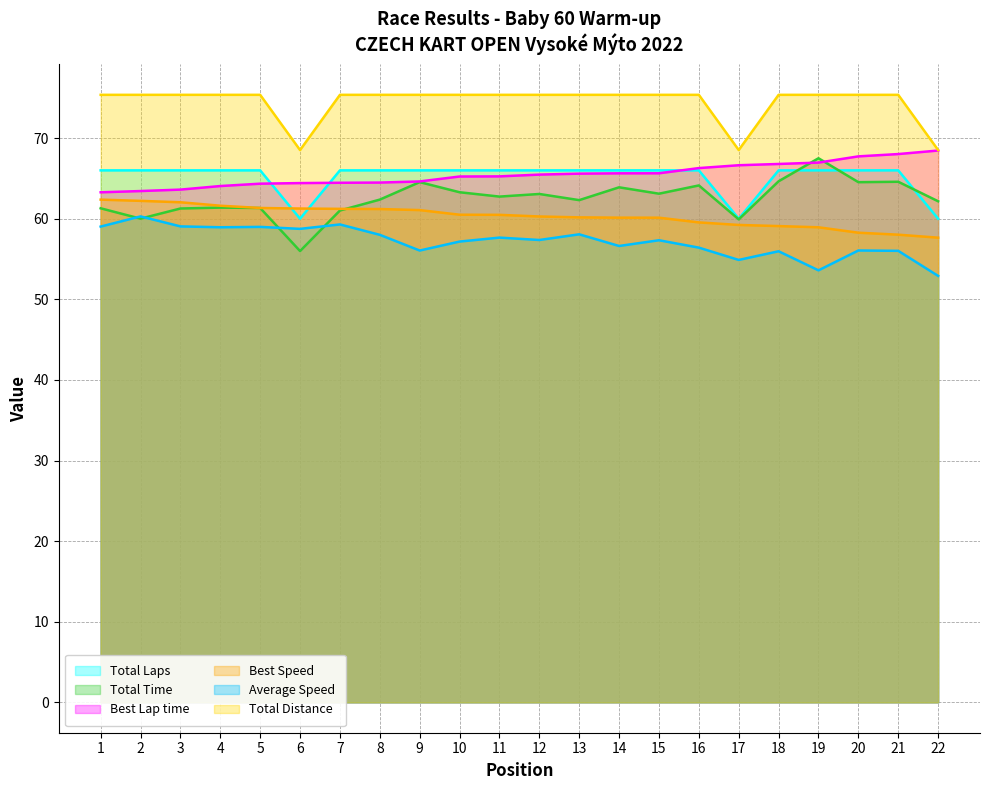

What is the value of the Total Time point at the 6th from the left?

56.0